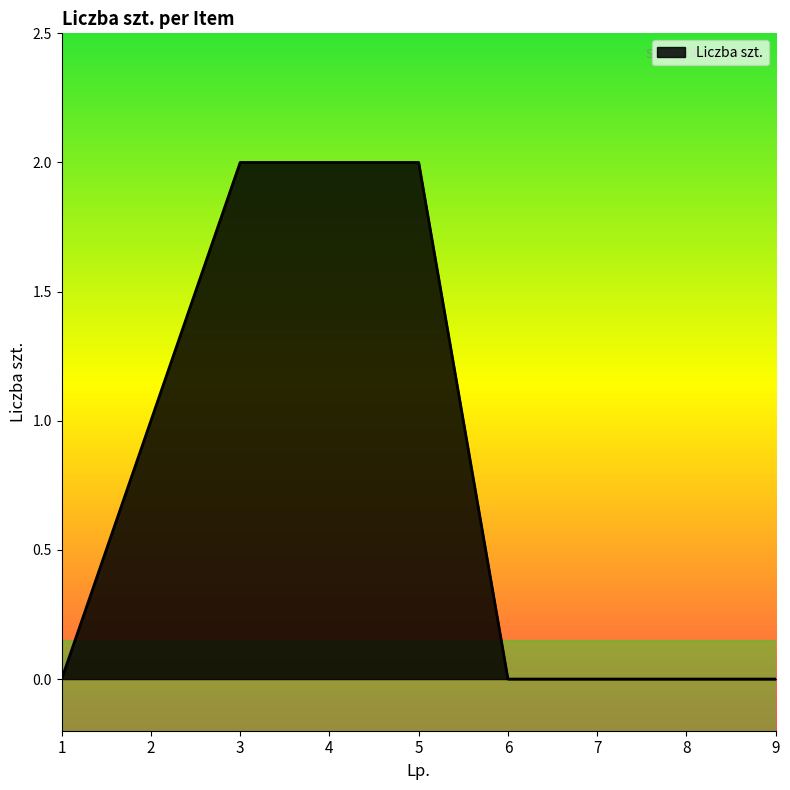

Reading left to right, list all the values displayed in this chart.

0	1	2	2	2	0	0	0	0